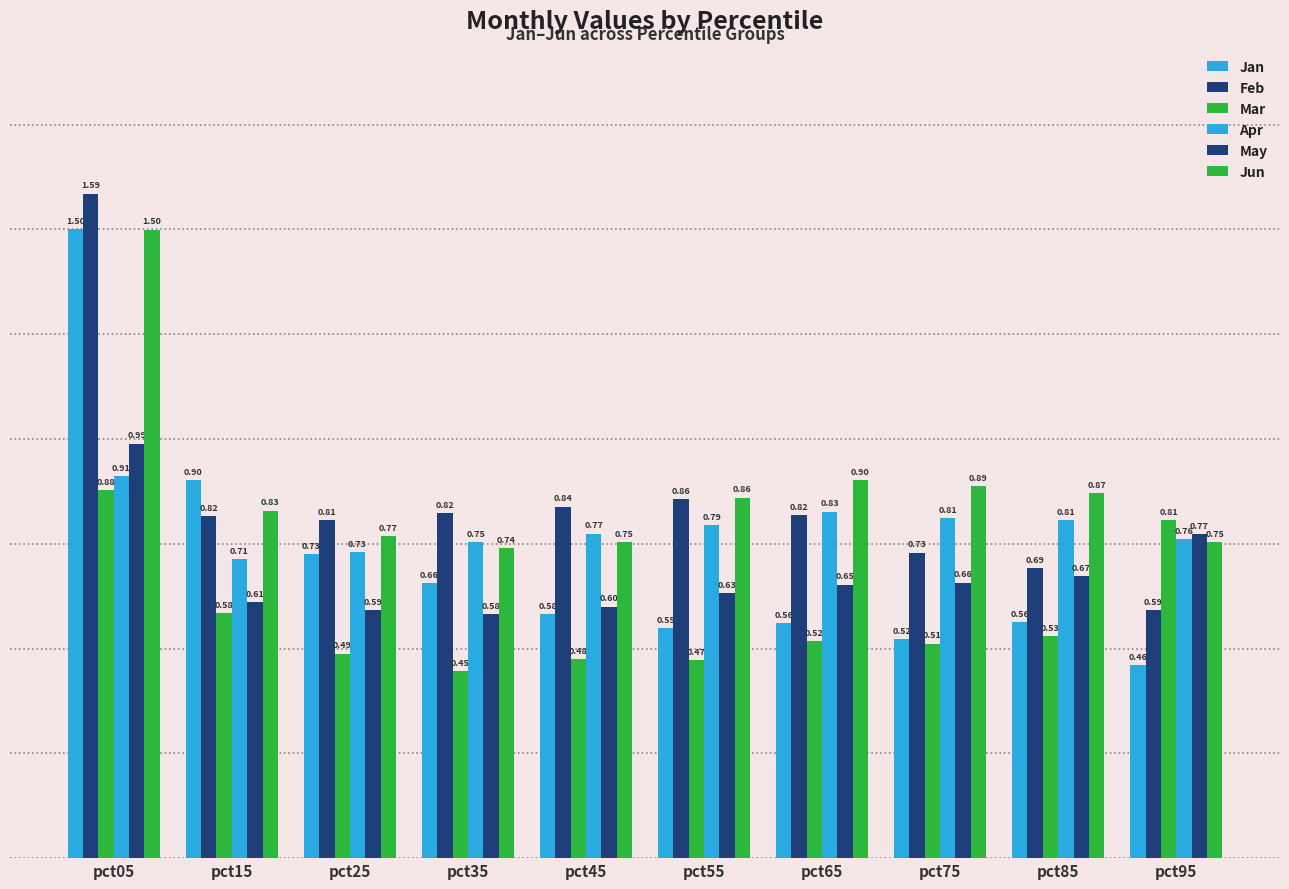

What is the value of the Jun bar at the 8th from the left?

0.9